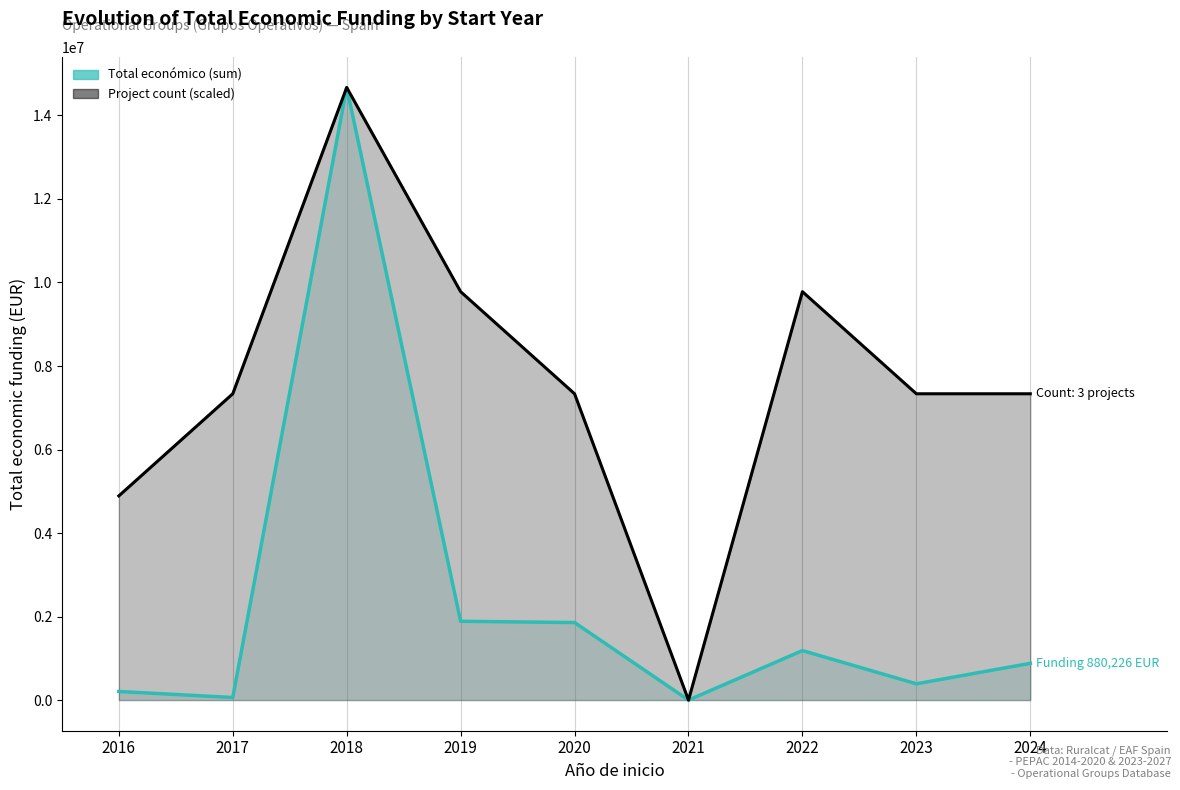

How many interior local valleys does the Project count (scaled) series have?

1